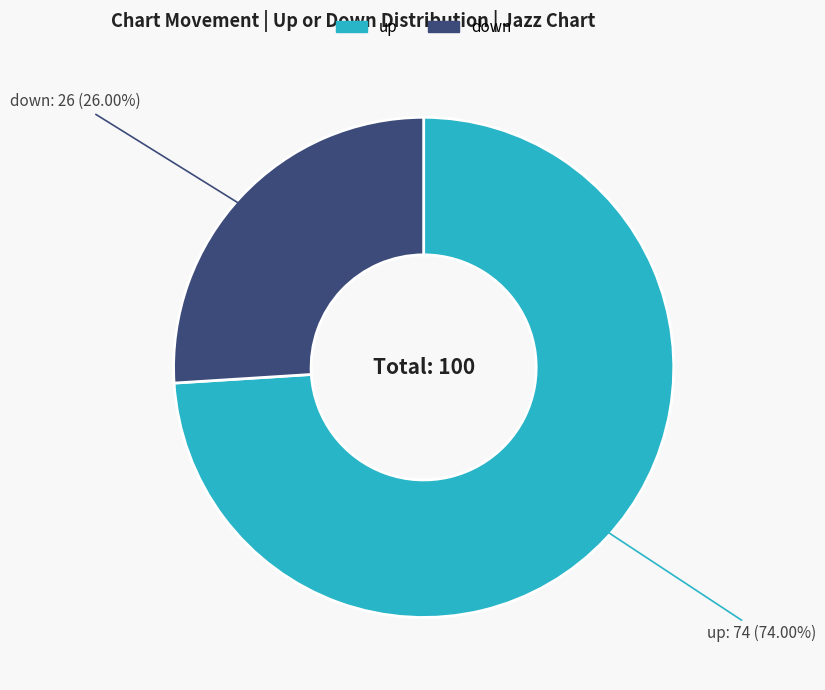

To the nearest percent, what is the average slice percentage?

50%